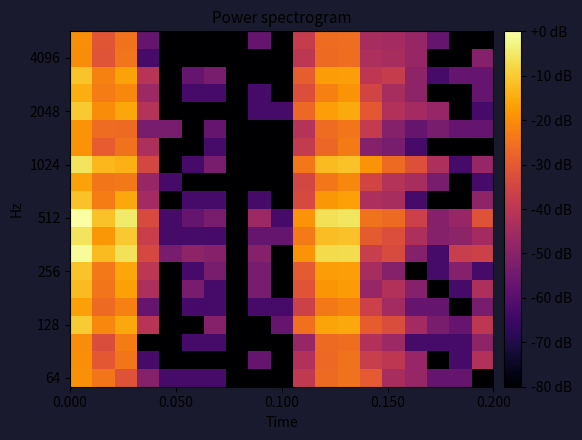

How many distinct data groups are displayed?

20